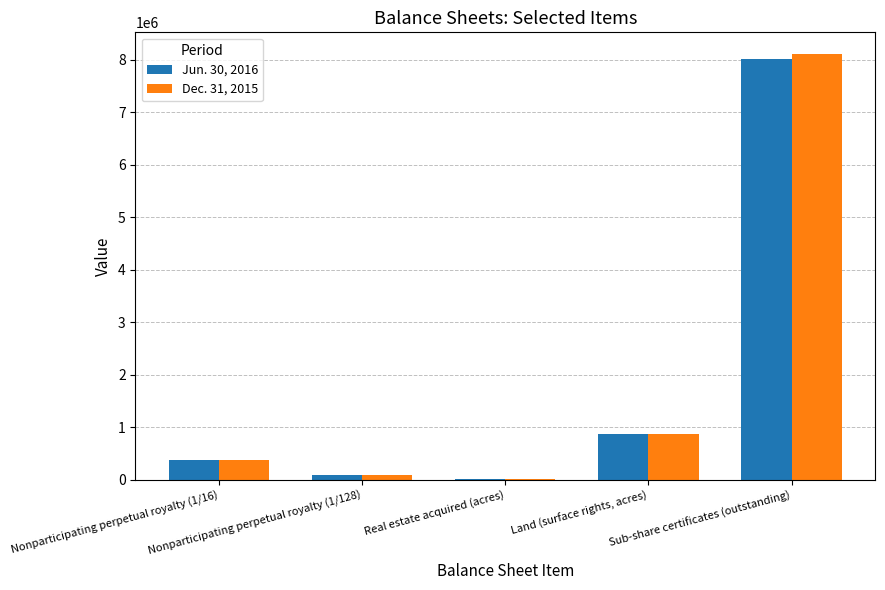

Where is Dec. 31, 2015 nearest to the value 4064064?

Land (surface rights, acres)